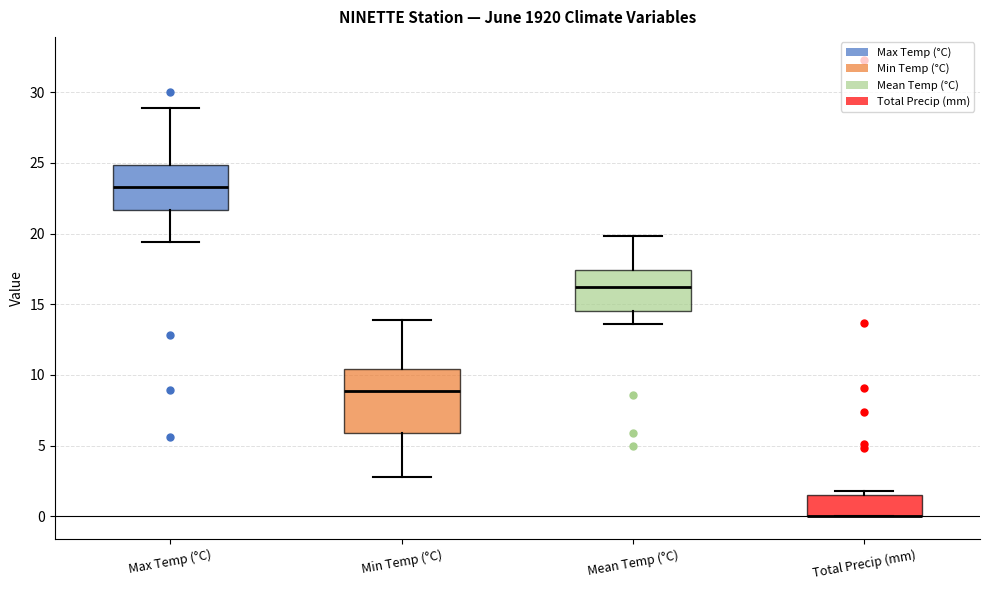

Which box is the tallest, from its lower edge to its upper edge?

Min Temp (°C)